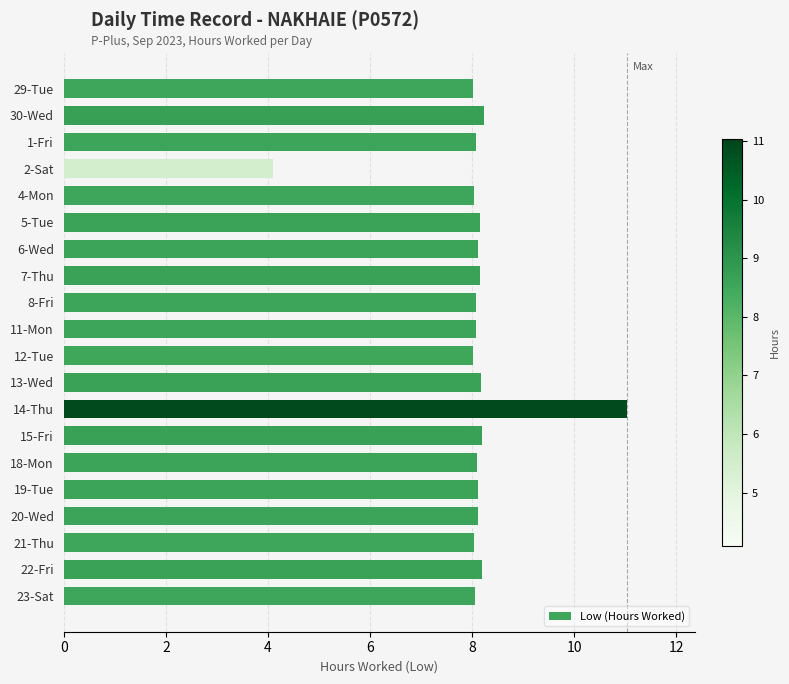

Does the chart contain stacked bars?

No